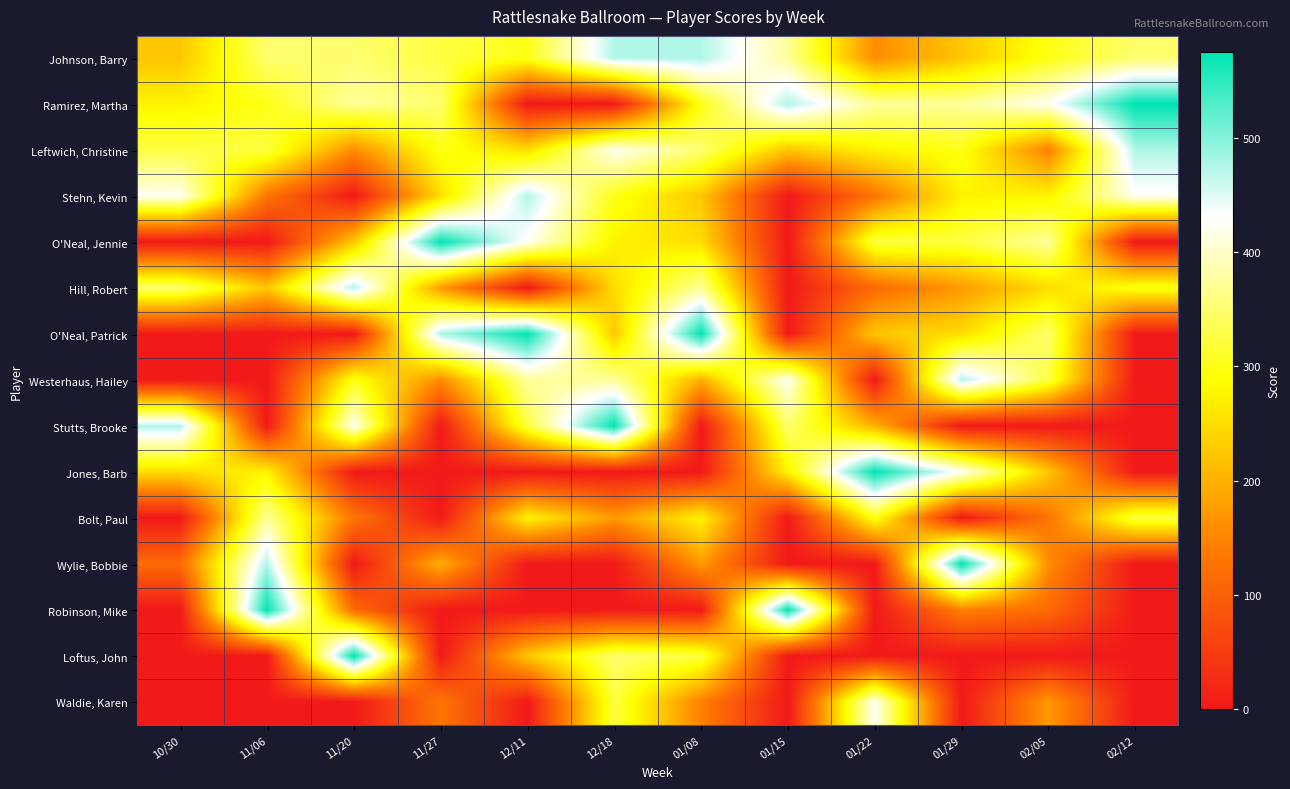

At how many categories does at least one series exceed 372?

12